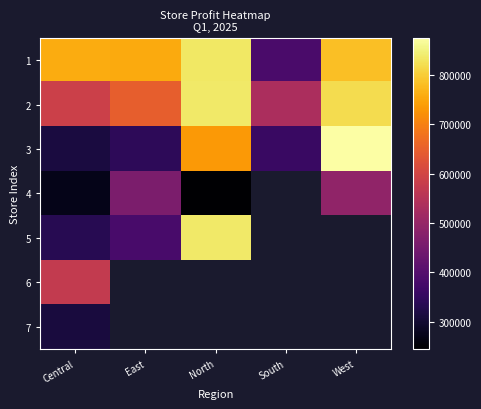

The value of 3 at East is 208196.8. True or false?

False